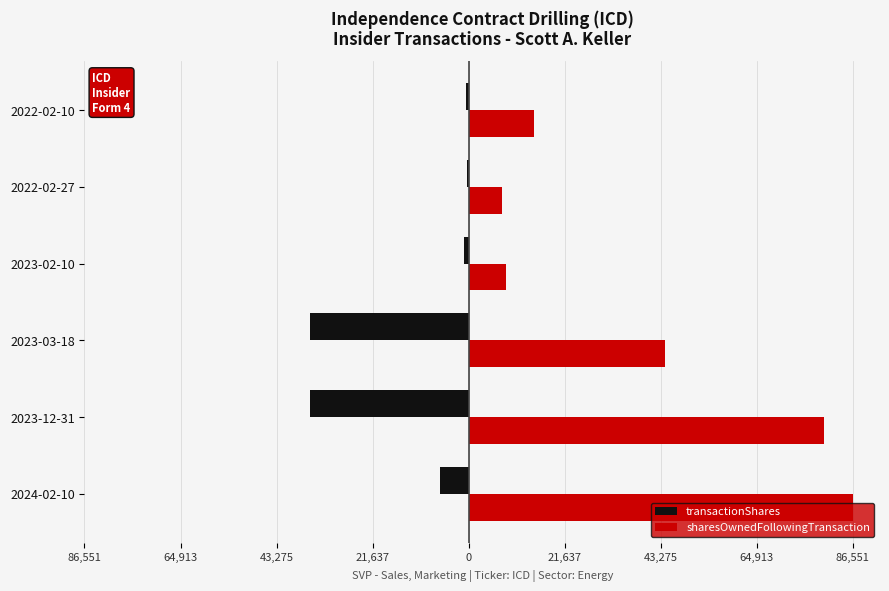

Reading left to right, list all the values displayed in this chart.

transactionShares: -6443	-35851	-35851	-971	-414	-647
sharesOwnedFollowingTransaction: 86551	80108	44257	8406	7435	14649